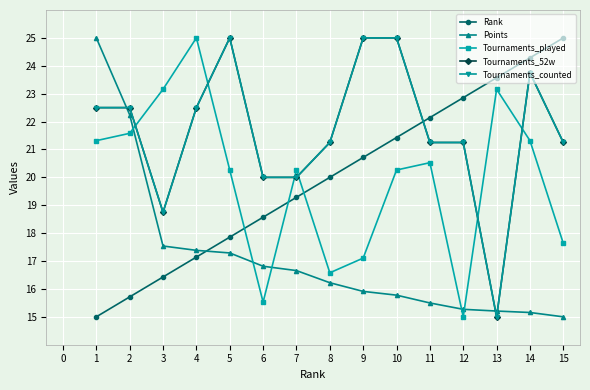

Read the Tournaments_played value at 9.

17.1